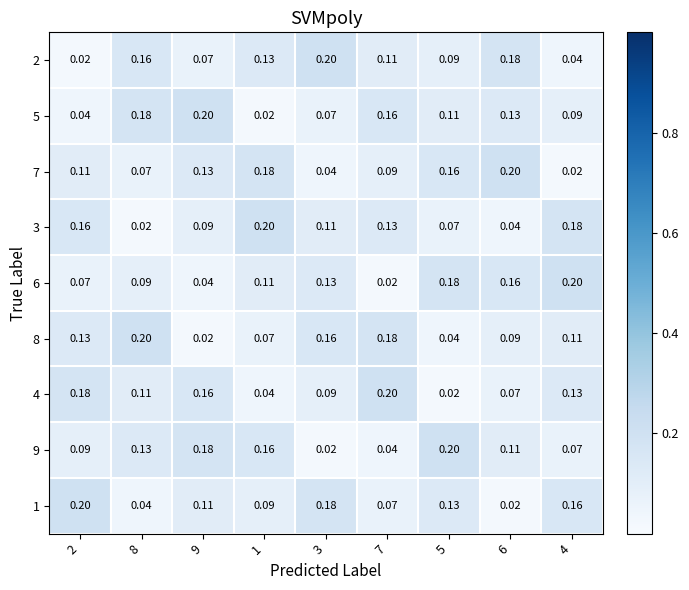

Is the value of 7 at 4 greater than the value of 9 at 5?

No